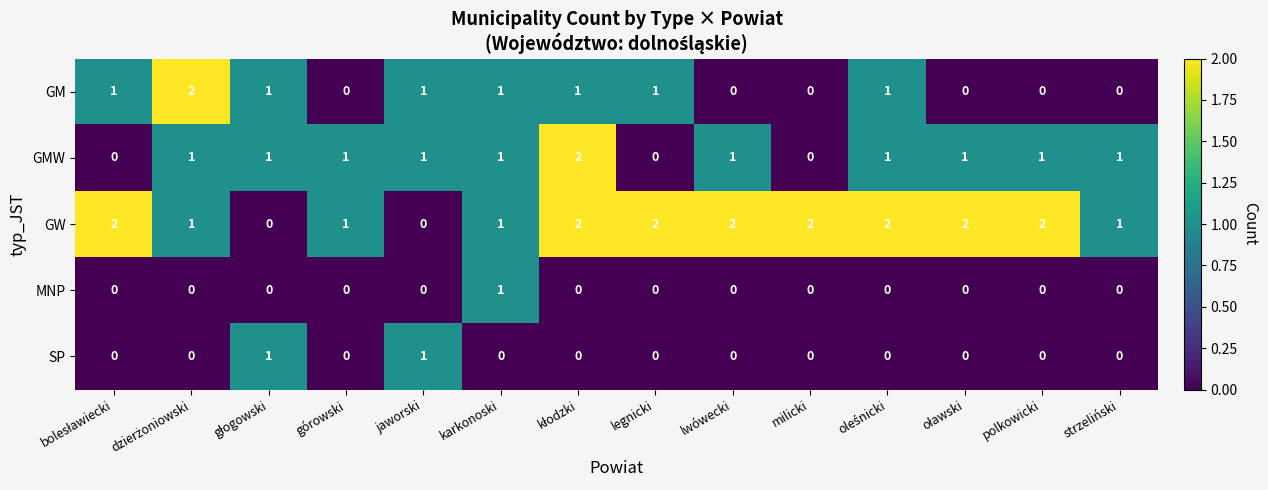

Which series has the largest total across all categories?

GW